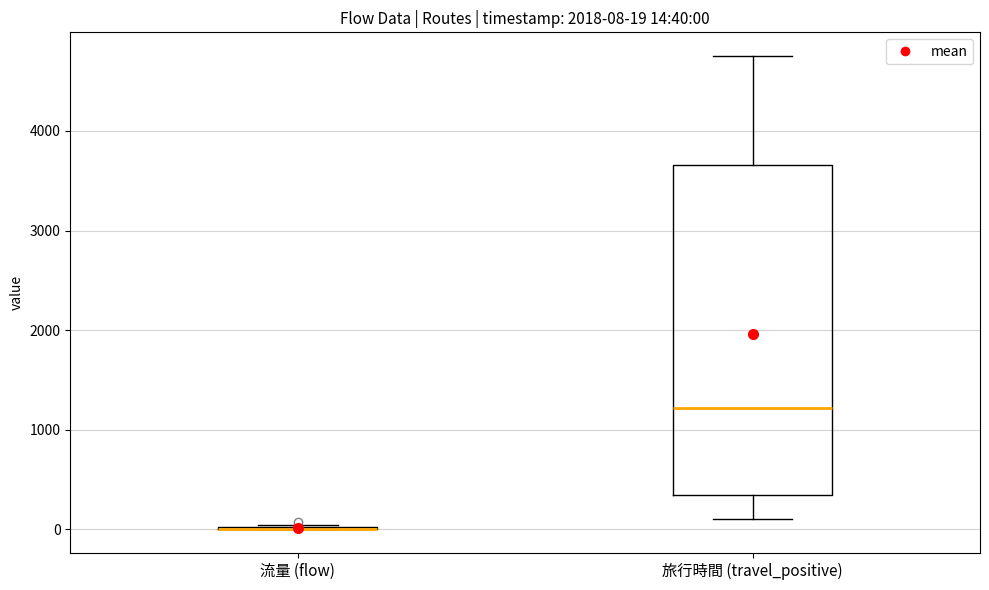

Comparing the boxes themselves (not the whiskers), which one is the tallest?

旅行時間 (travel_positive)